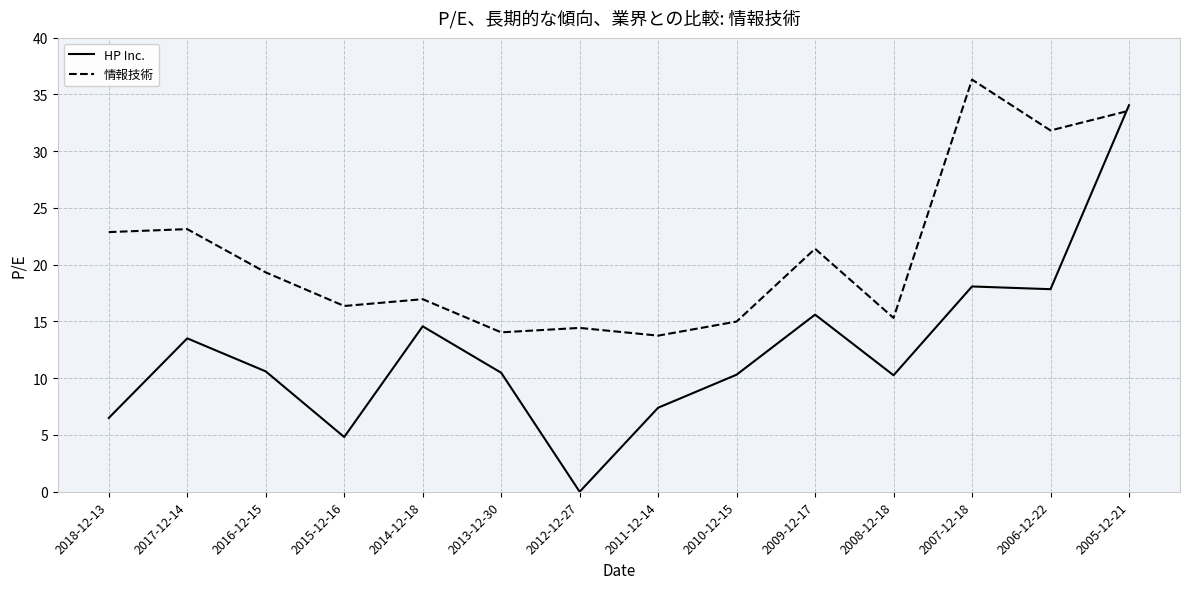

Between 2014-12-18 and 2010-12-15, which series saw the biggest shift?

HP Inc.